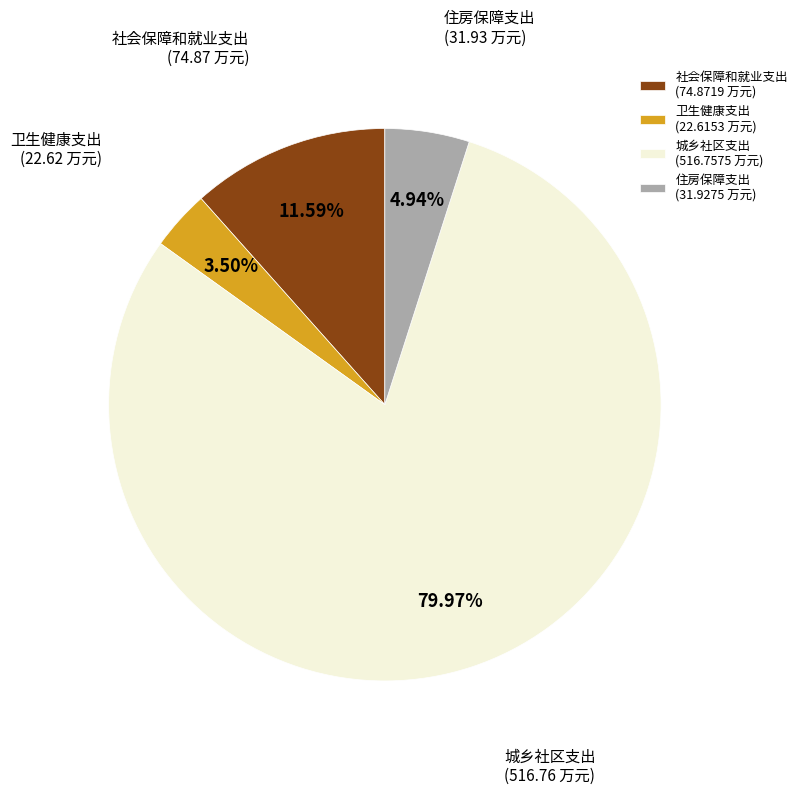

Combined, what portion of the pie is 住房保障支出 and 卫生健康支出?

8.4%